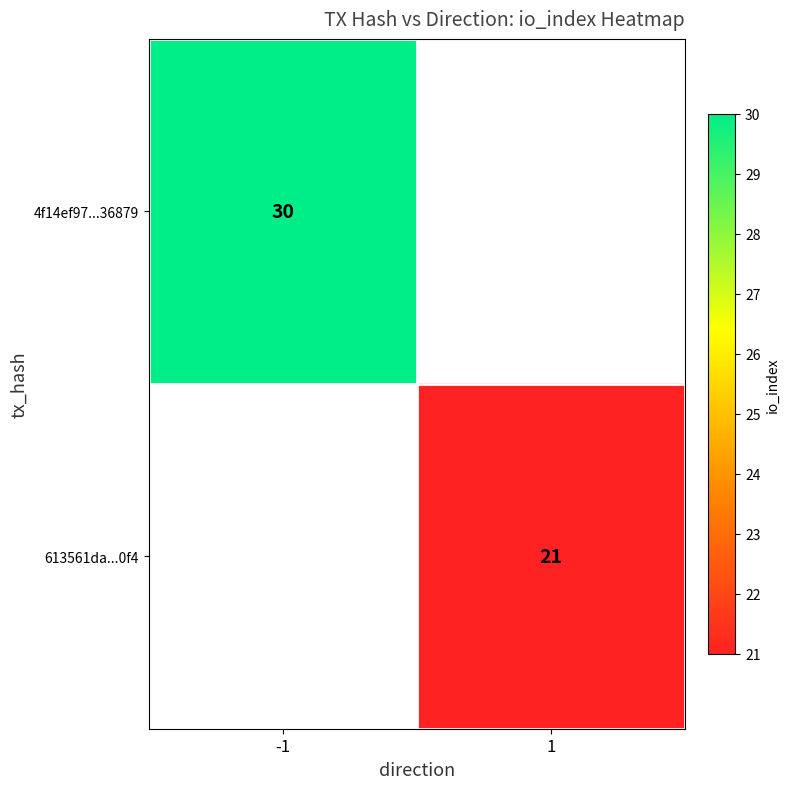

The value of 613561da...0f4 at 1 is 7. True or false?

False